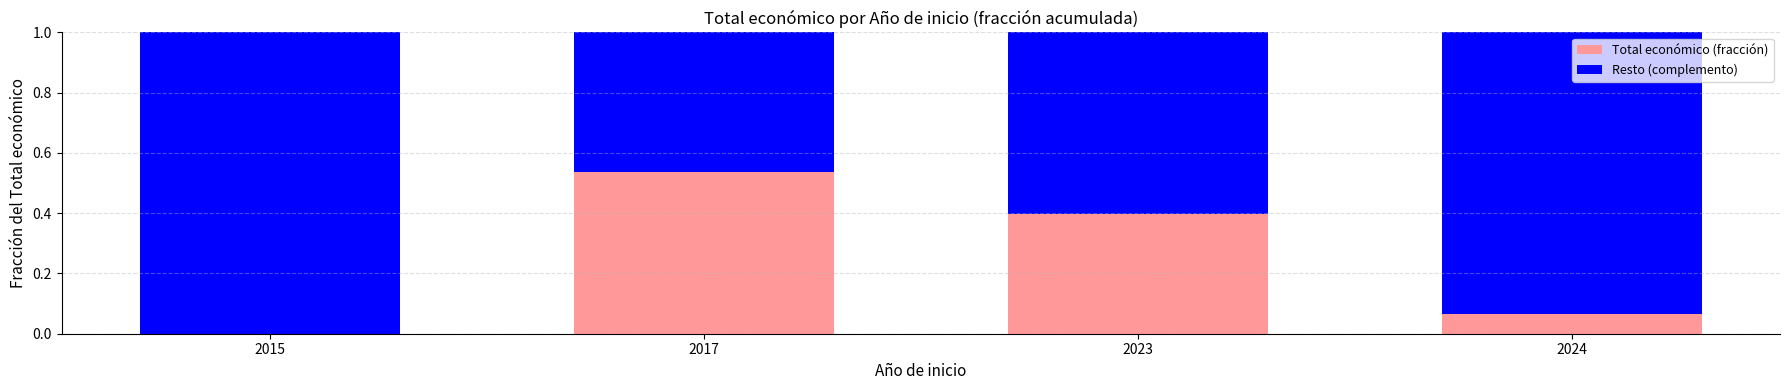

The Total económico (fracción) series shows 0.4 at 2023. True or false?

True